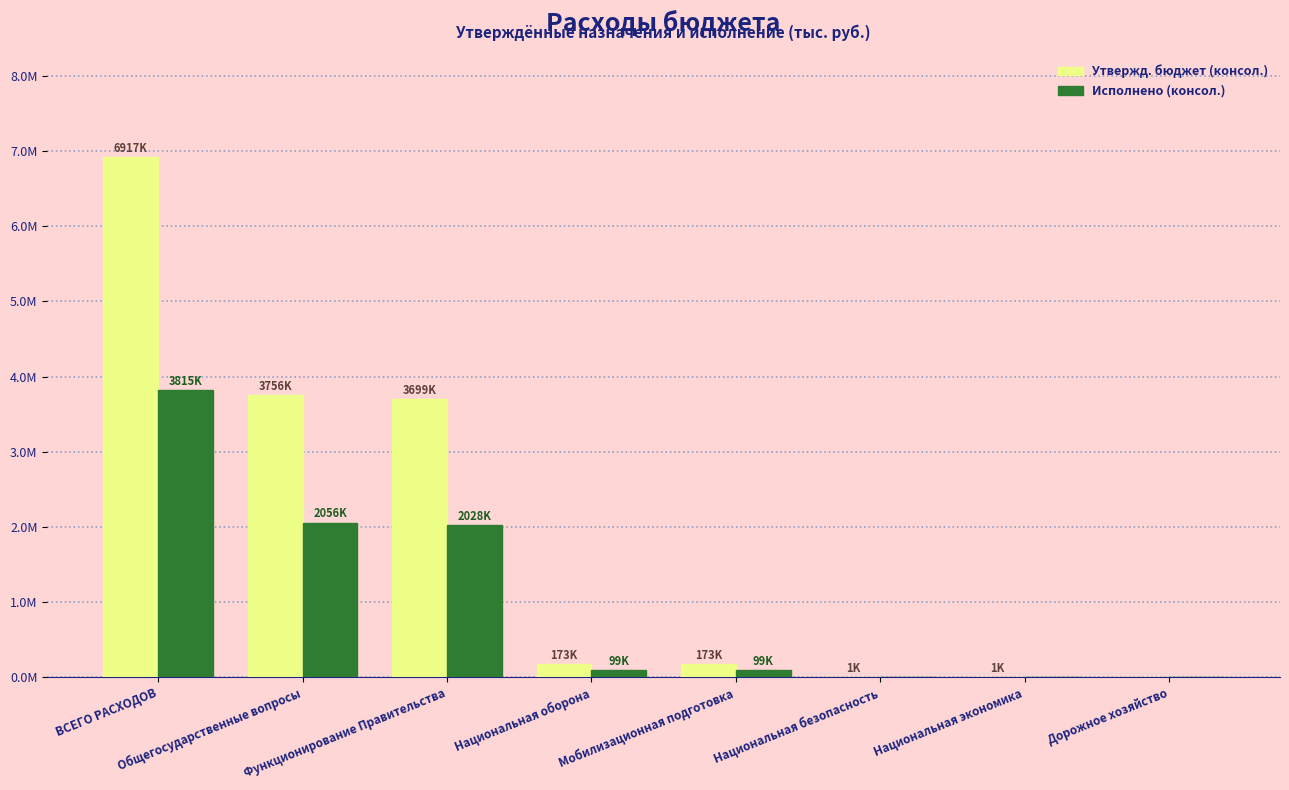

What are all the series names shown in the legend?

Утвержд. бюджет (консол.), Исполнено (консол.)